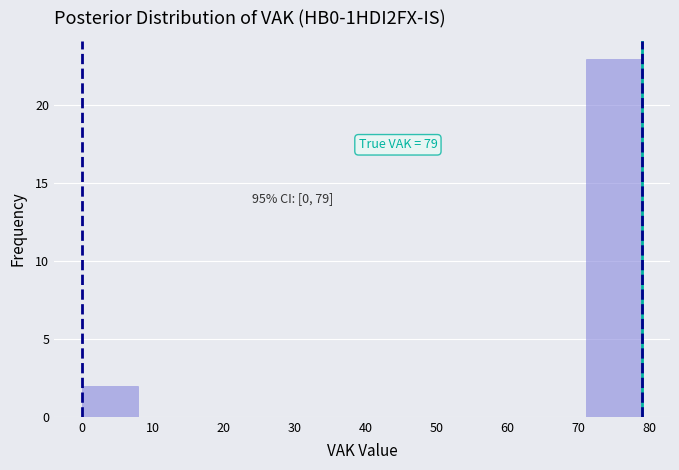

Over which range of the x-axis is the bar tallest?

71.1 to 79.0